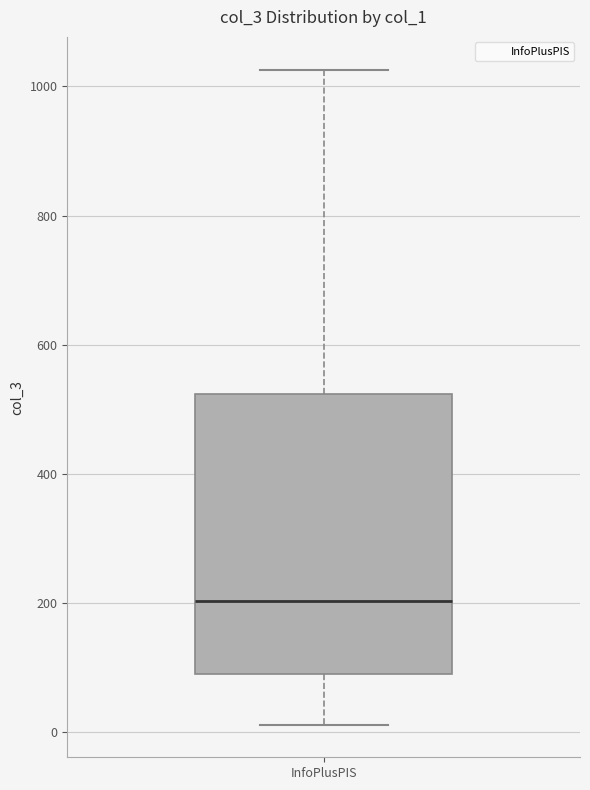

Transcribe this box plot: give where the median line is, the range the box spans, and where the two whiskers end, as read against the y-axis. The values are not printed on the chart, so give them approximately, as read against the axis.

median 200, box 100 to 520, whiskers 20 to 1020